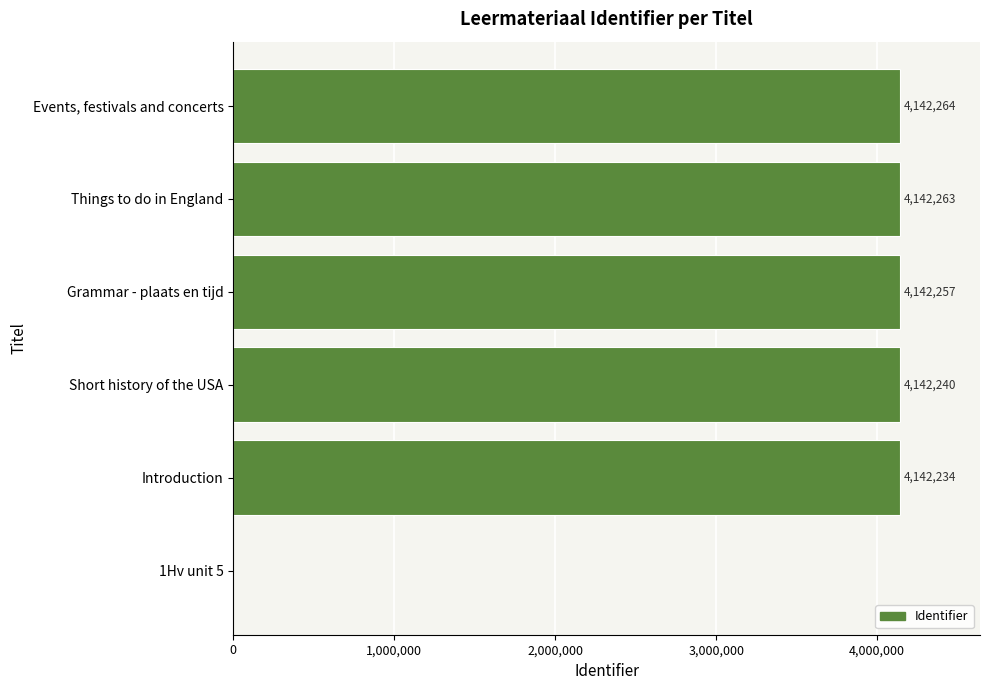

Read the value at Grammar - plaats en tijd.

4142257